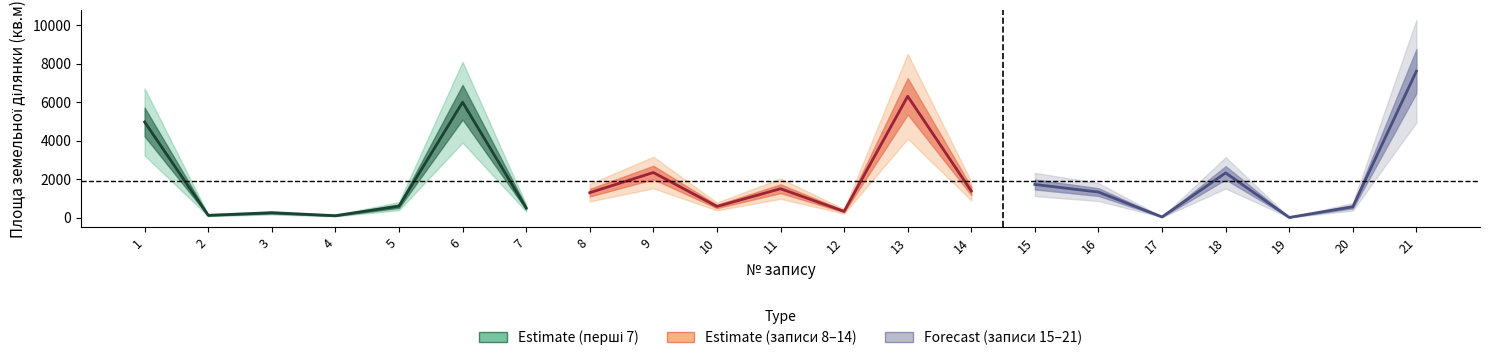

Is it true that Forecast (записи 15–21) equals 546.9 at 16?

False